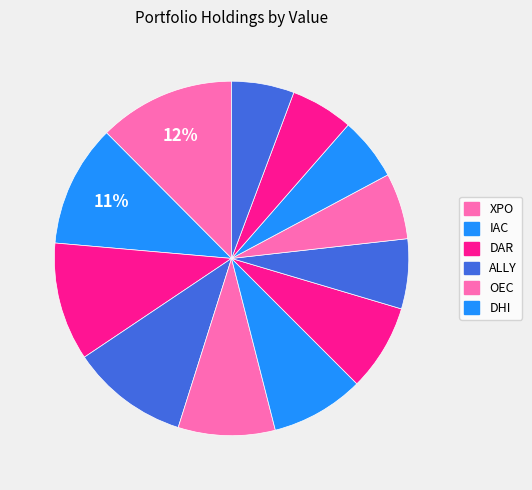

How many segments does this pie chart have?

12